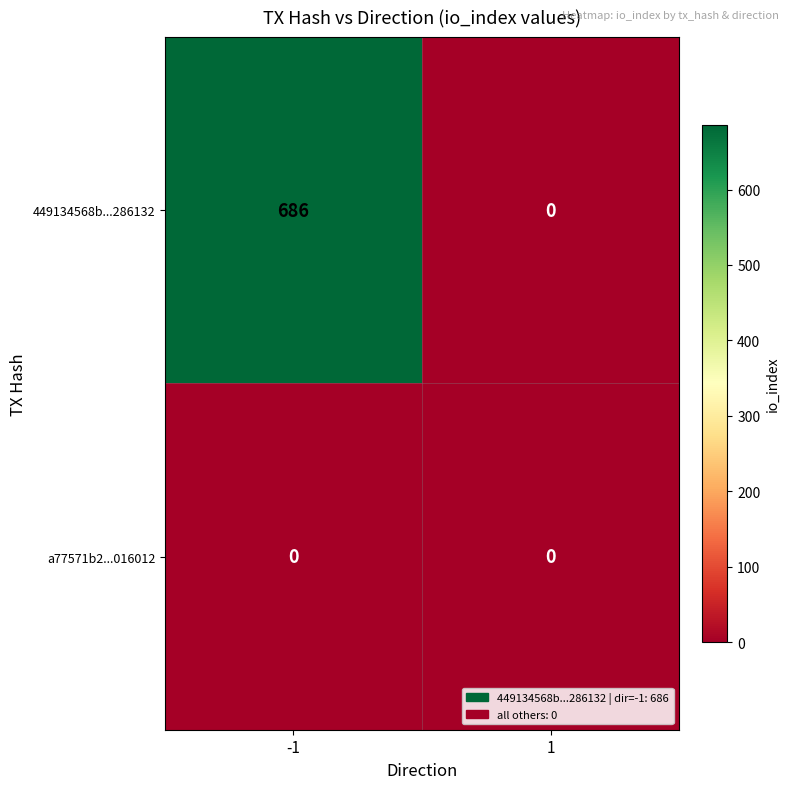

Reading right to left, list all the values displayed in this chart.

449134568b...286132: 1=0	-1=686
a77571b2...016012: 1=0	-1=0